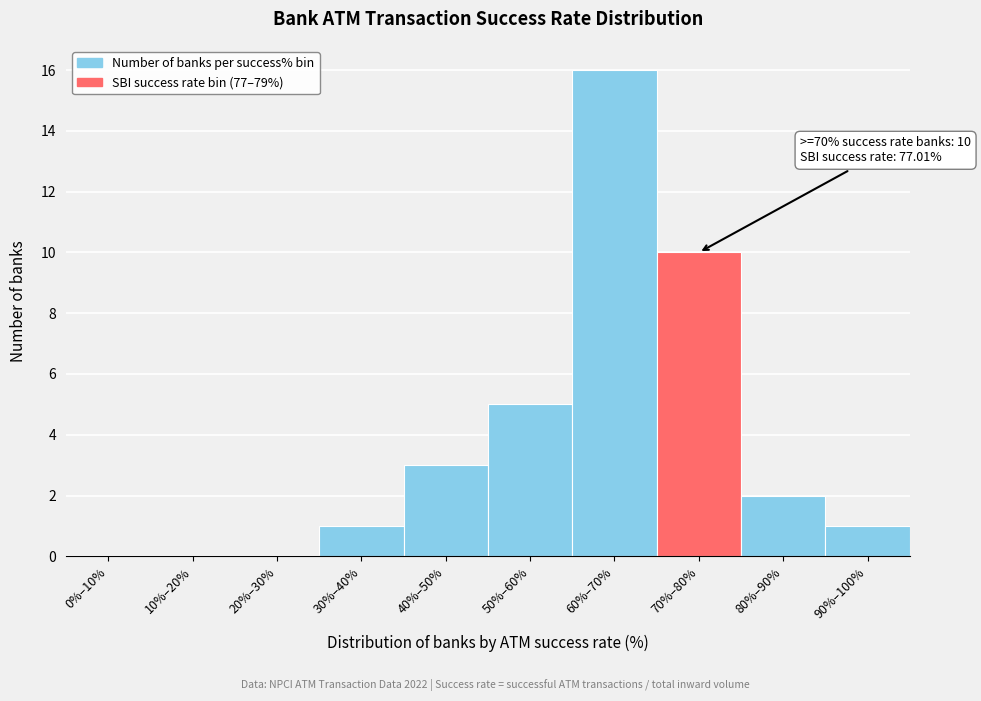

Reading left to right, extract all data points from this chart.

0%–10%=0	10%–20%=0	20%–30%=0	30%–40%=1	40%–50%=3	50%–60%=5	60%–70%=16	70%–80%=10	80%–90%=2	90%–100%=1